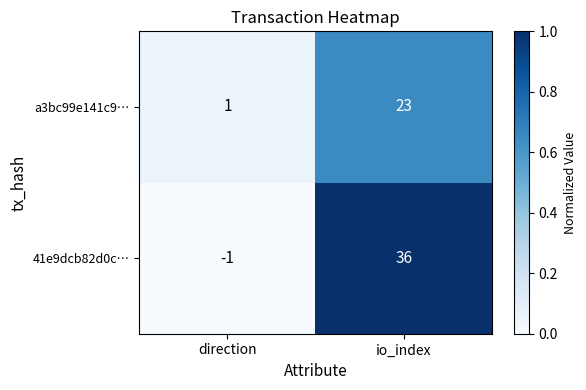

At which category does the chart reach its minimum across all series?

direction